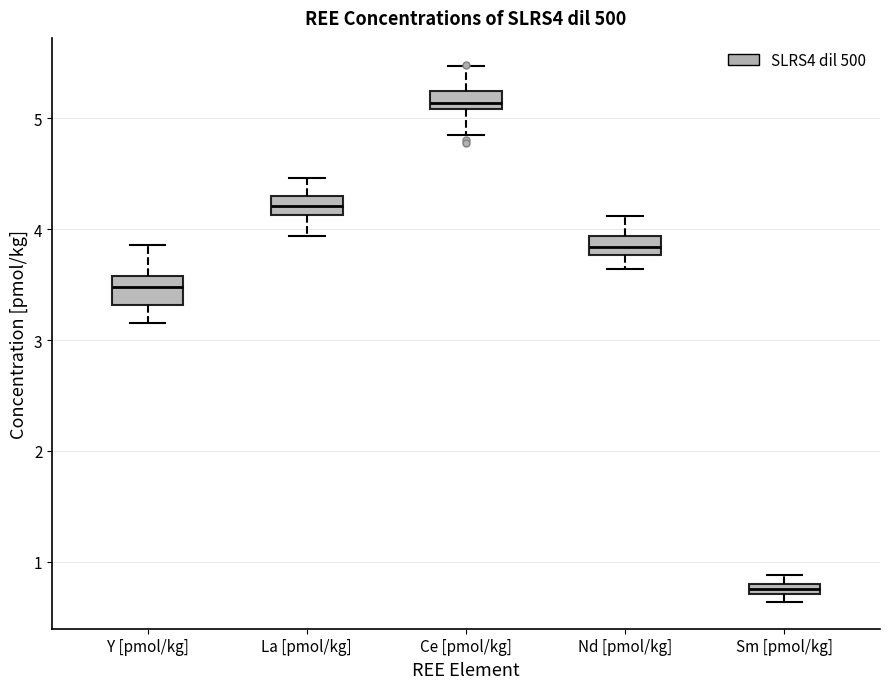

Which box has the lowest median line?

Sm [pmol/kg]